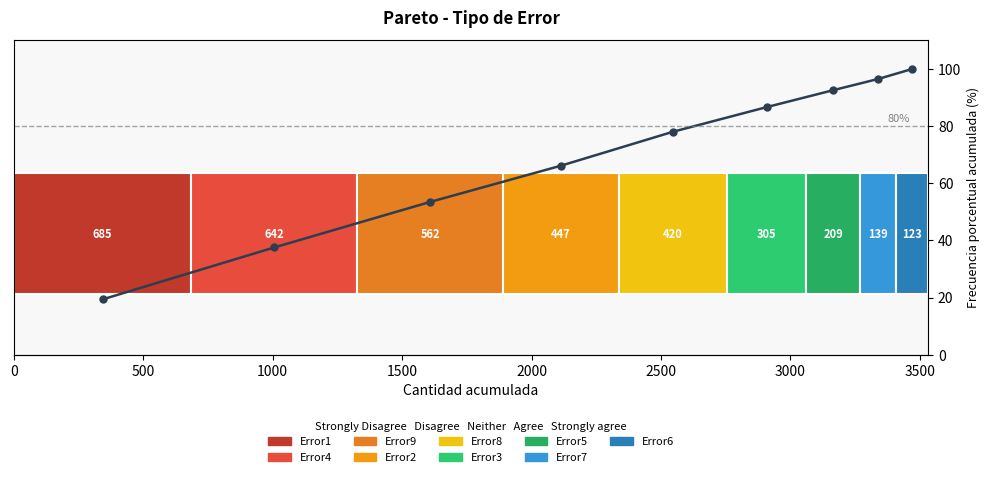

True or false: the data shows 95.1 at 1000.

False